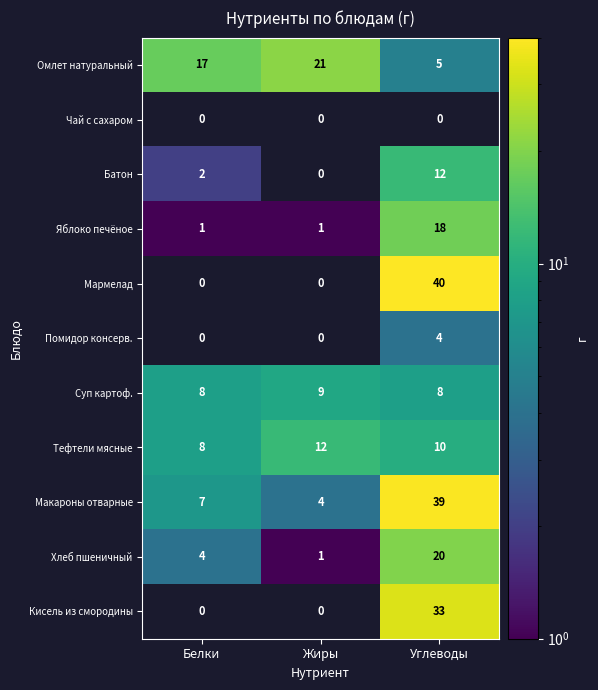

The value of Батон at Белки is 3. True or false?

False